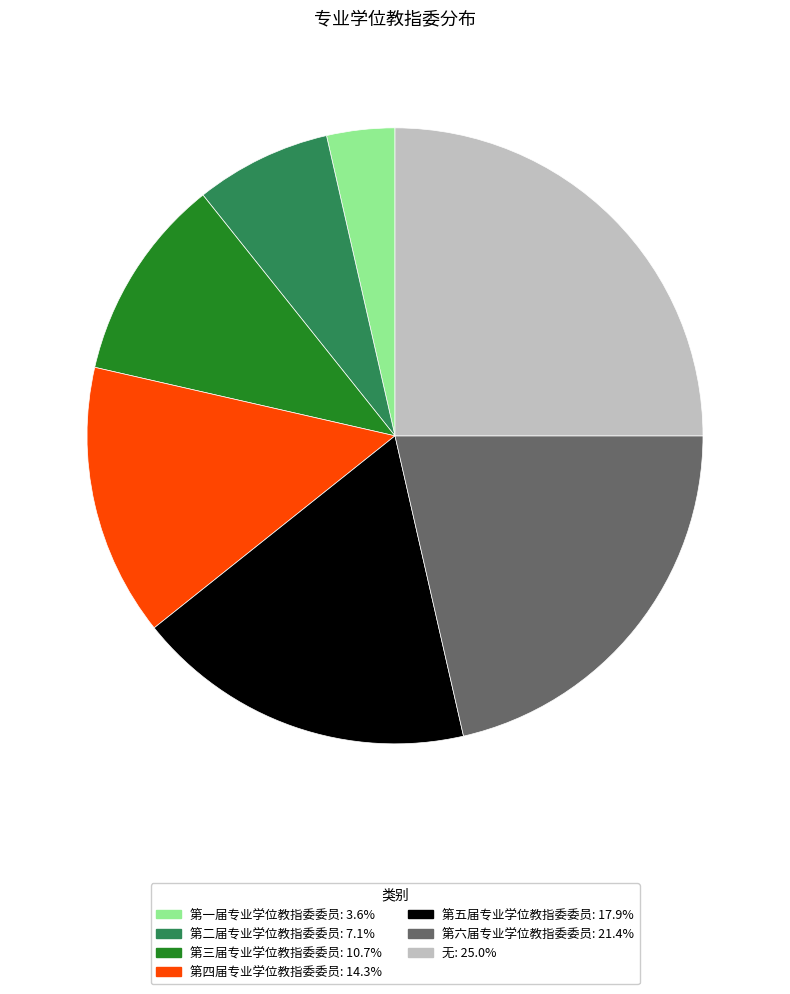

What is the ratio of the value at 第三届专业学位教指委委员 to the value at 第一届专业学位教指委委员?

3.0